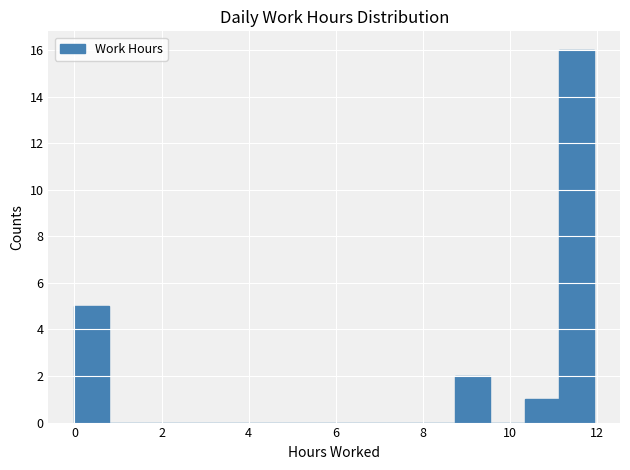

Around what value on the x-axis is the tallest bar? Give the approximate position of its centre, as read against the axis.

11.6